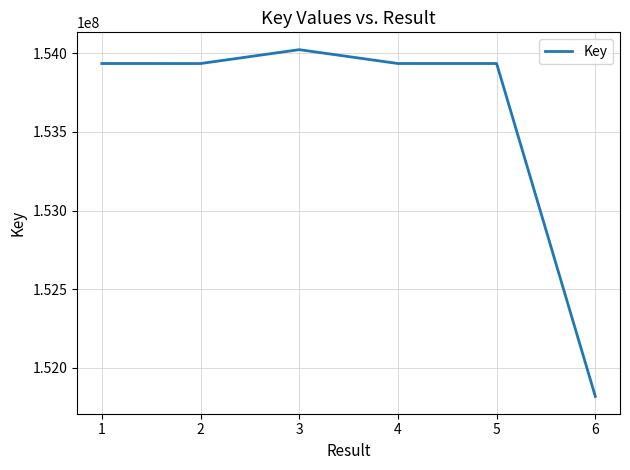

At which category does the data reach its first local valley?

2